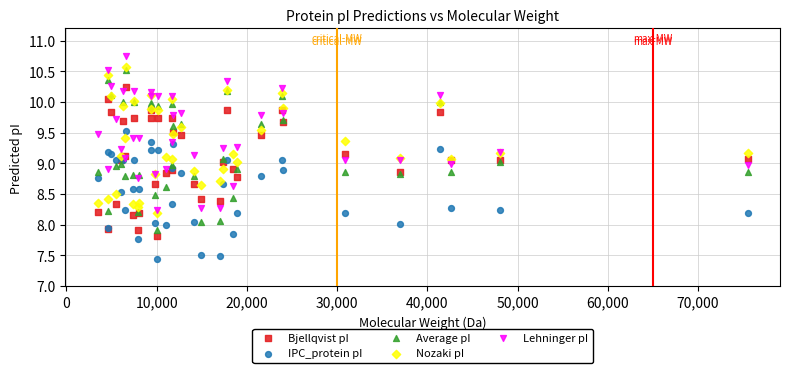

Which series reaches the minimum Y coordinate?

IPC_protein pI